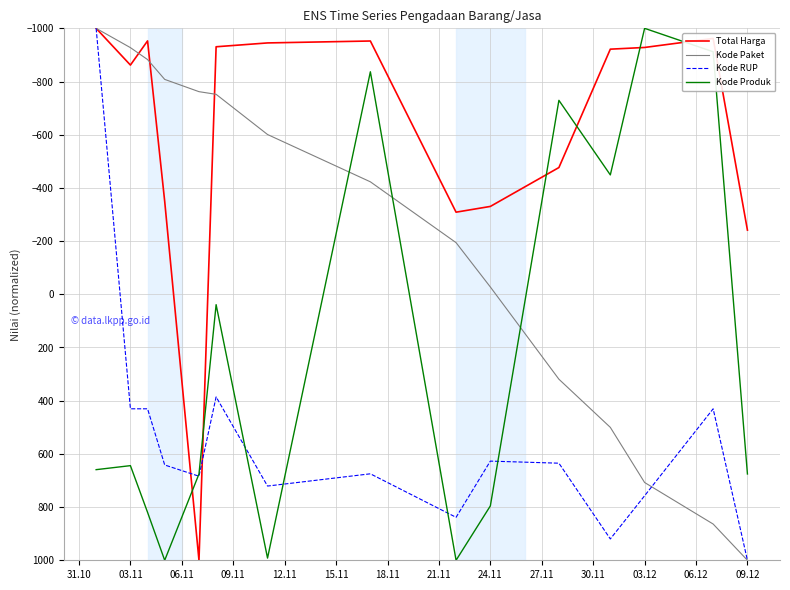

How many values in Kode Produk are below zero?

5